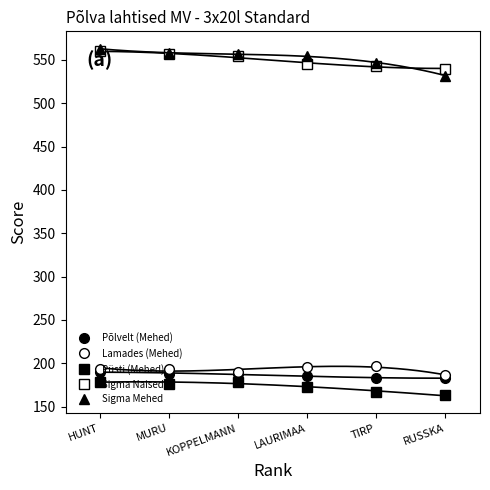

True or false: Sigma Naised and Püsti (Mehed) intersect in this chart.

False